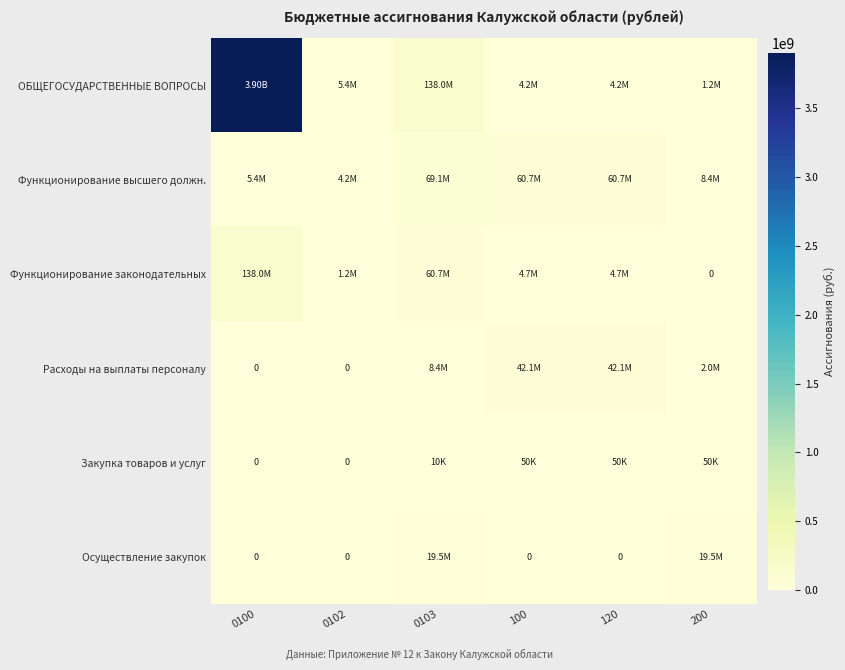

At 200, list the series in order from largest to smallest.

Осуществление закупок, Функционирование высшего должн., Расходы на выплаты персоналу, ОБЩЕГОСУДАРСТВЕННЫЕ ВОПРОСЫ, Закупка товаров и услуг, Функционирование законодательных